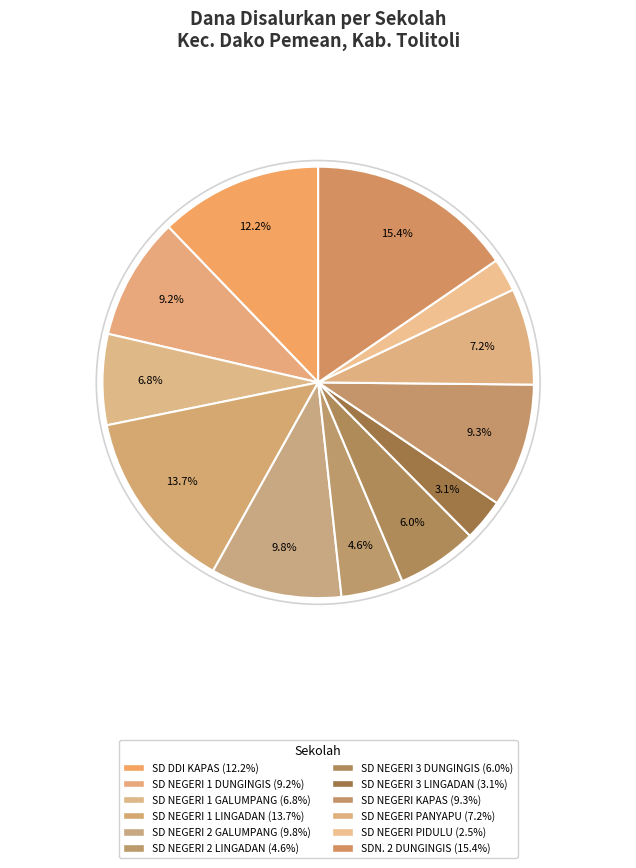

What percentage is the SD NEGERI KAPAS slice, to the nearest percent?

9%